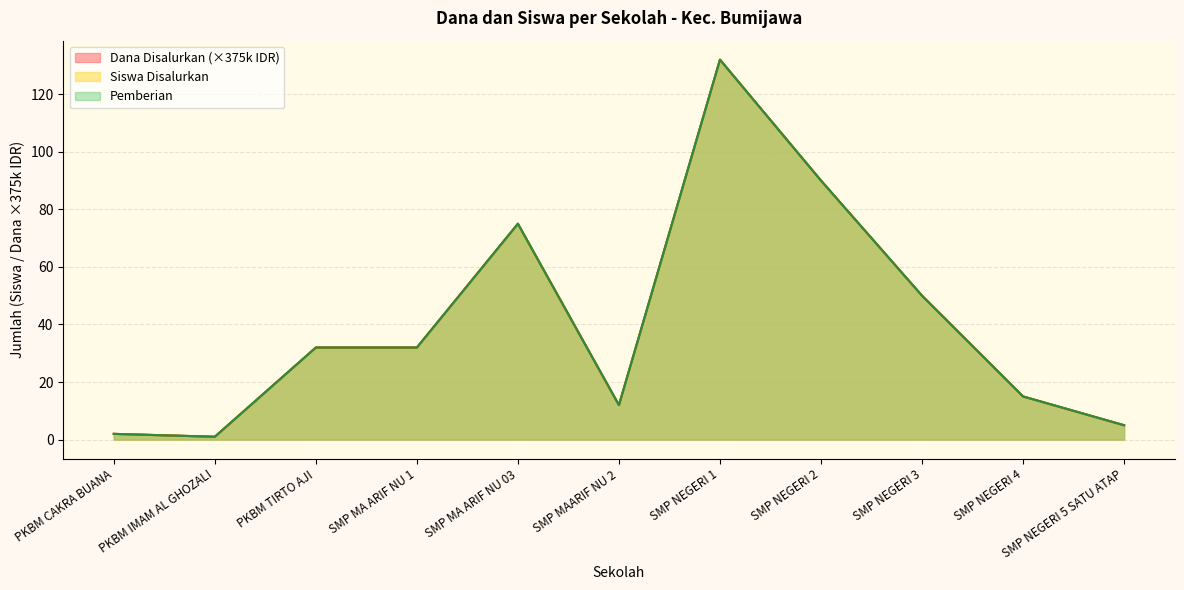

What is the label of the 1st point from the left?

PKBM CAKRA BUANA